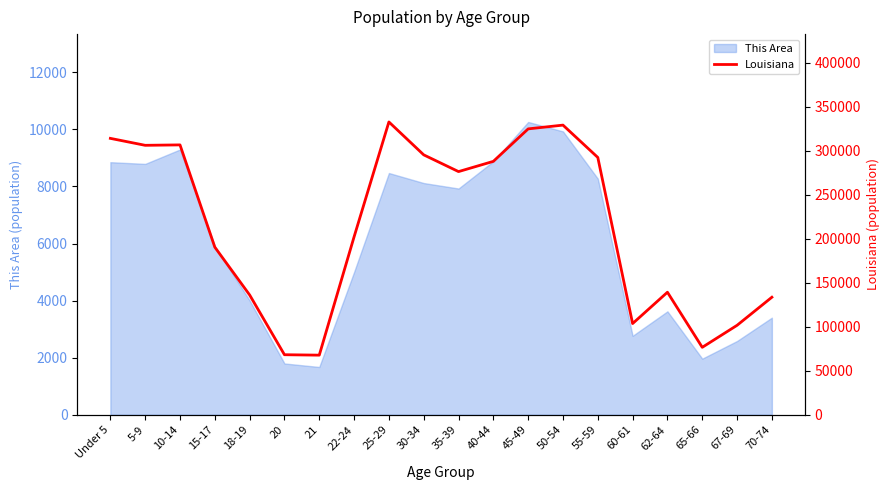

What is the value of the 13th point from the left?

325046